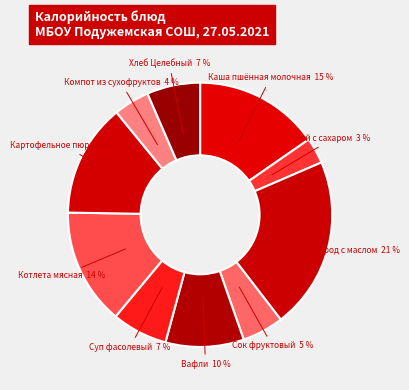

Combined, do Хлеб Целебный 7 % and Сок фруктовый 5 % account for over 50%?

No